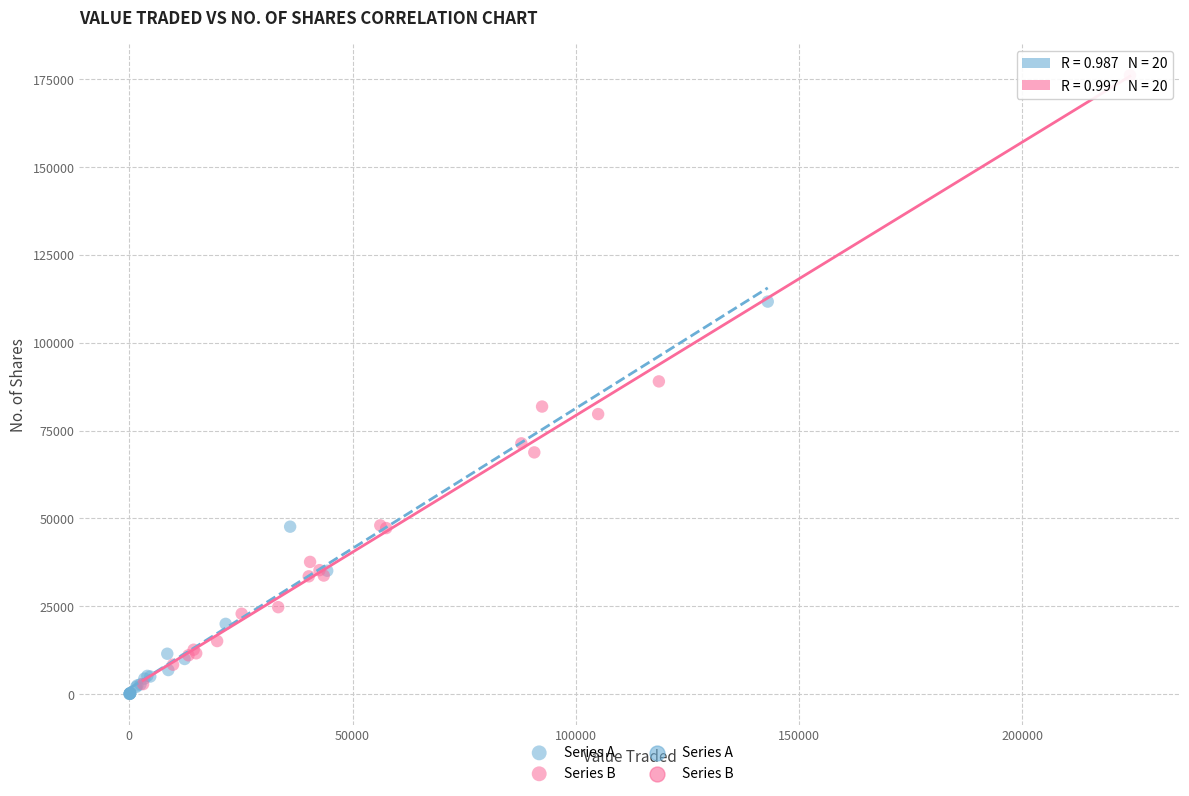

Which series contains the highest Y value?

Series B